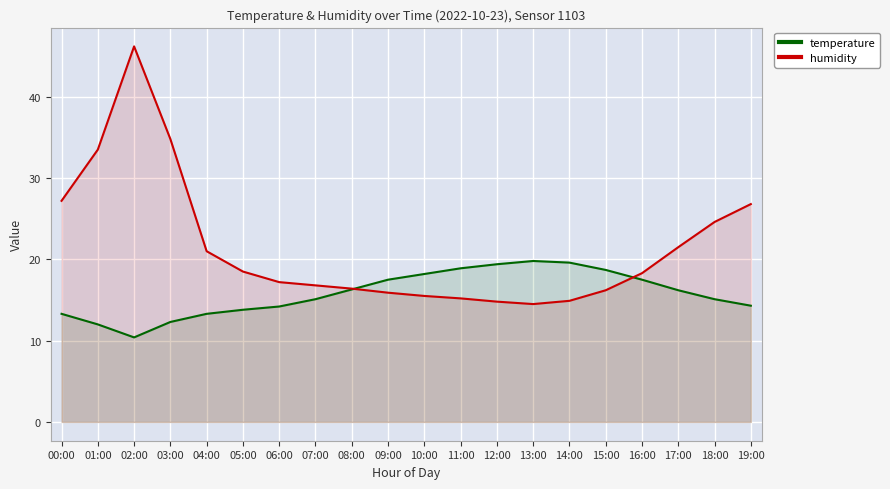

Which label corresponds to the smallest value in the chart?

02:00